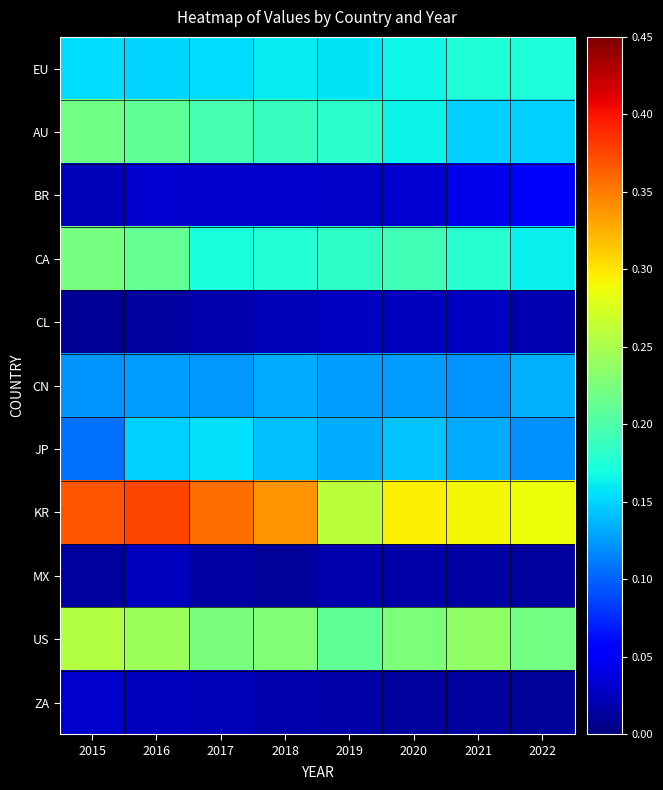

Rank the series at 2017 from lowest to highest value.

MX, CL, ZA, BR, CN, EU, JP, CA, AU, US, KR